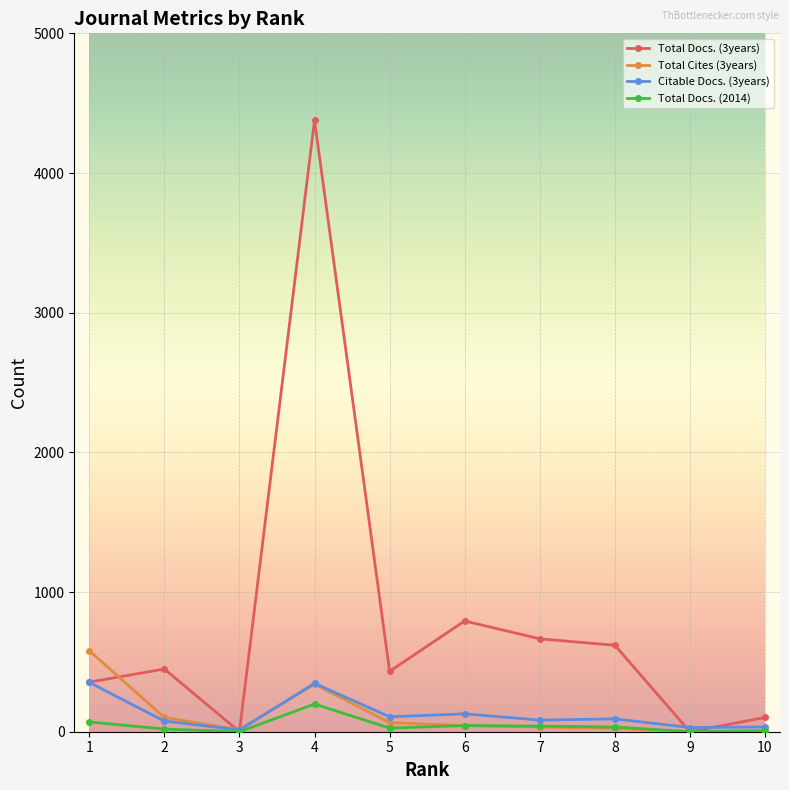

Which series has the largest range (max minus min)?

Total Docs. (3years)